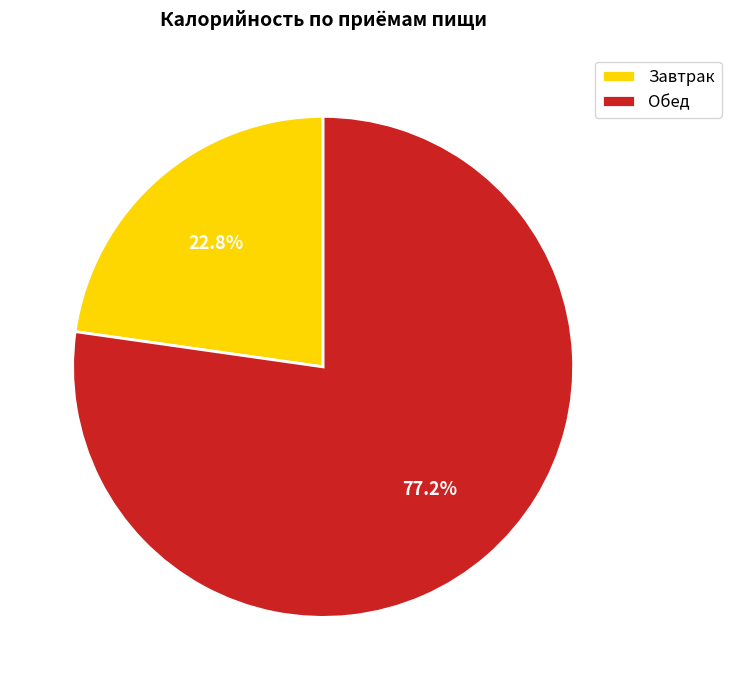

To the nearest percent, what is the combined percentage of Обед and Завтрак?

100%